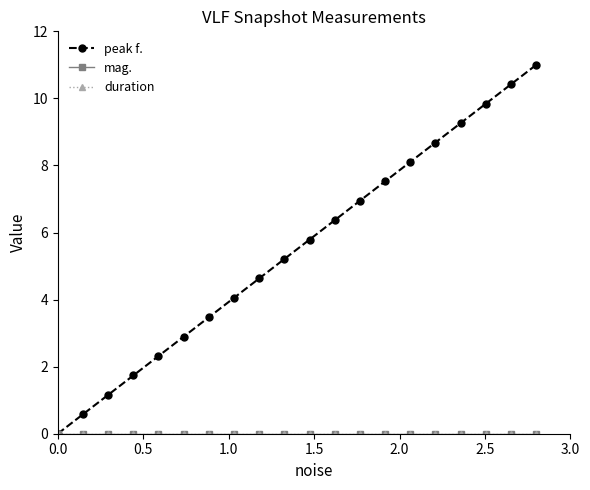

What are all the series names shown in the legend?

peak f., mag., duration